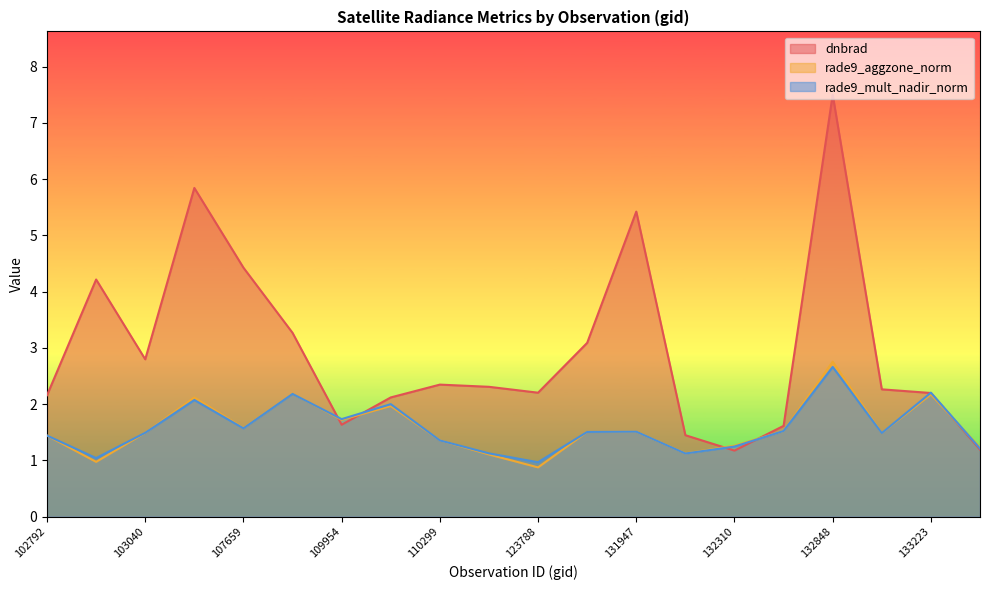

Which category has the highest value in the rade9_aggzone_norm series?

132848